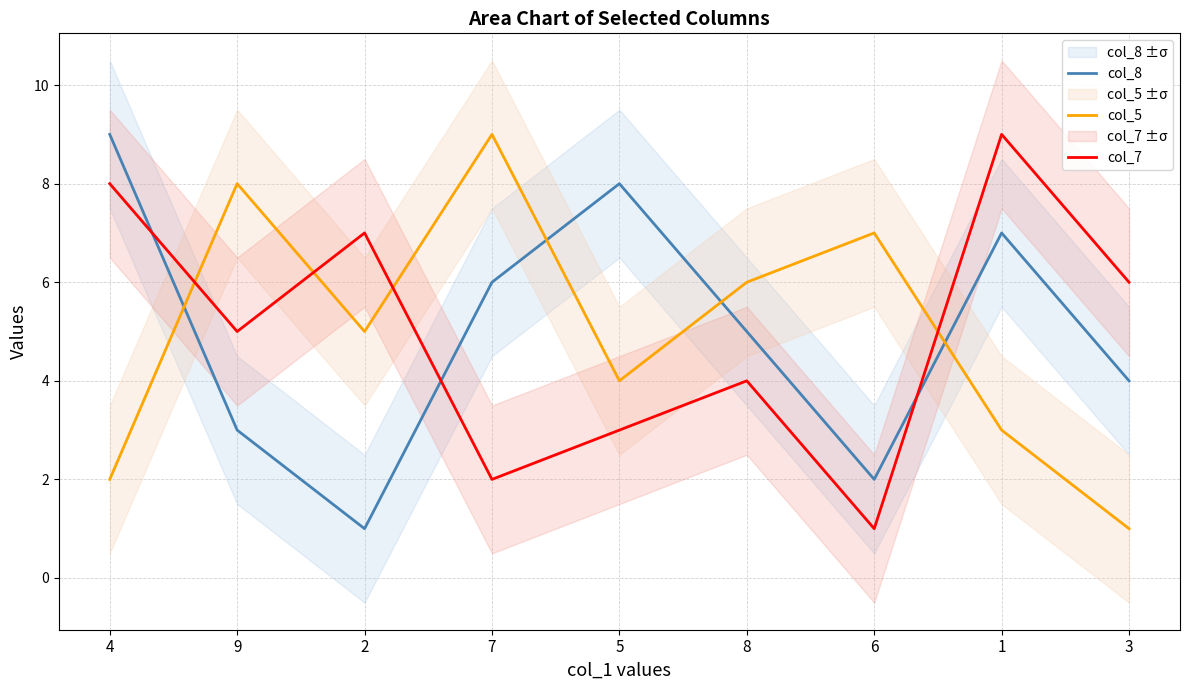

At which label is col_8 closest to 5?

8